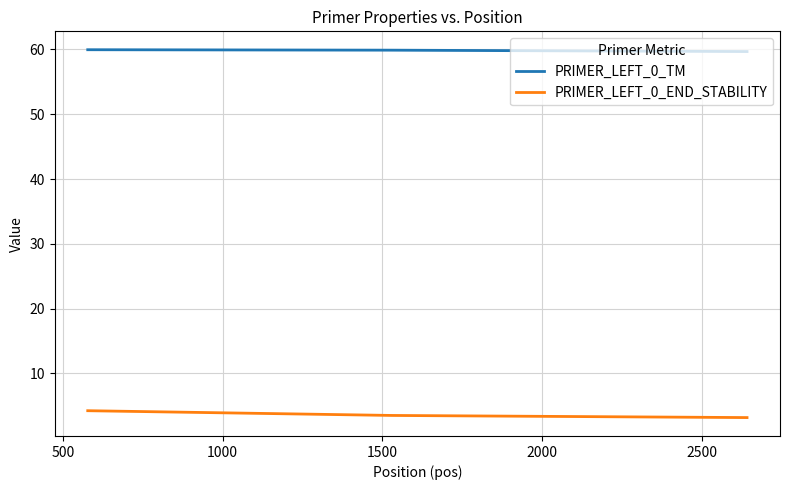

List the series in order of their peak value, lowest first.

PRIMER_LEFT_0_END_STABILITY, PRIMER_LEFT_0_TM